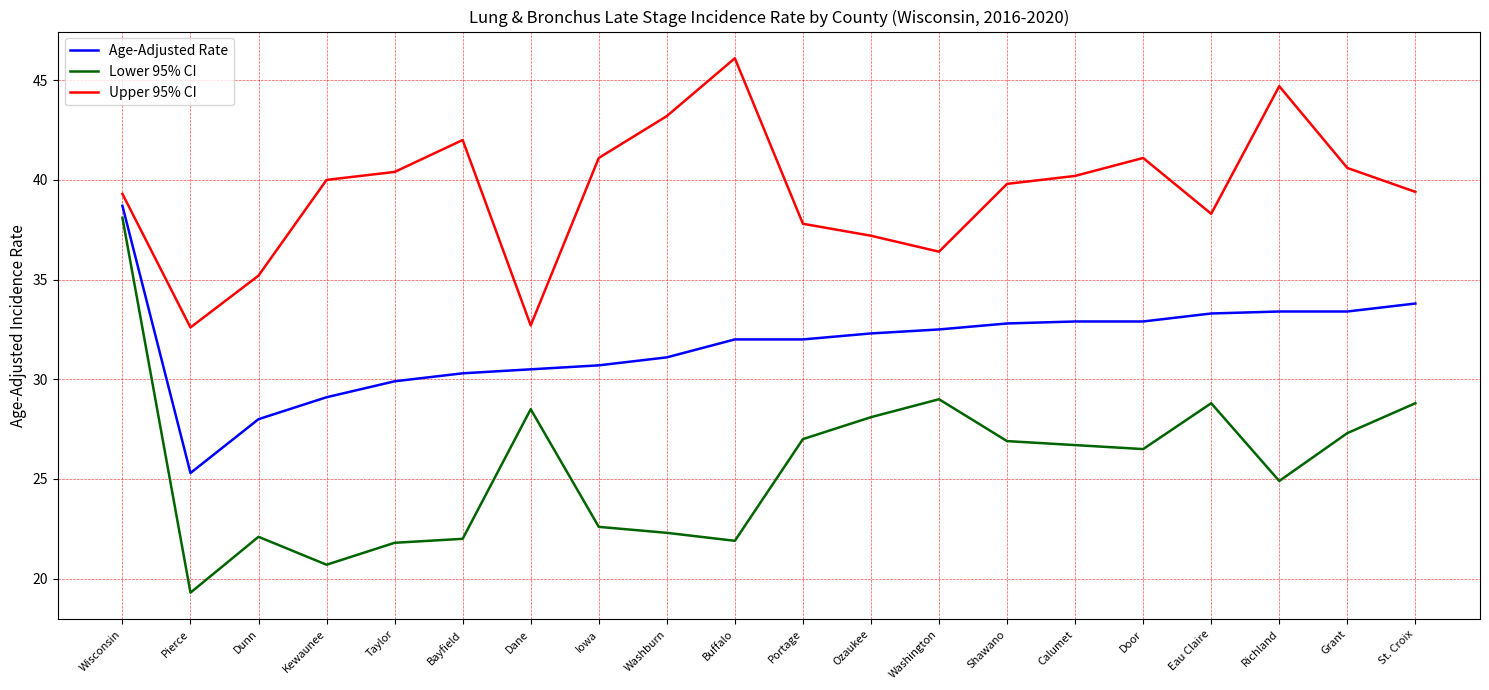

At how many categories does at least one series exceed 43?

3